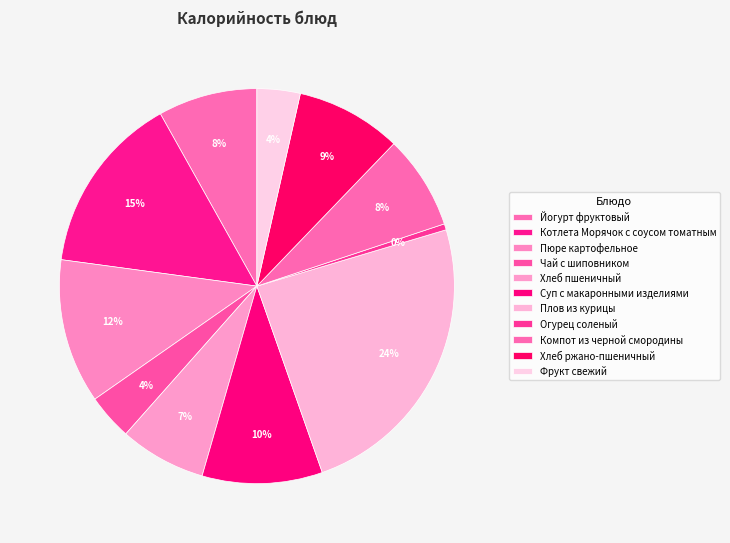

Combined, what portion of the pie is Суп с макаронными изделиями and Чай с шиповником?

13.6%